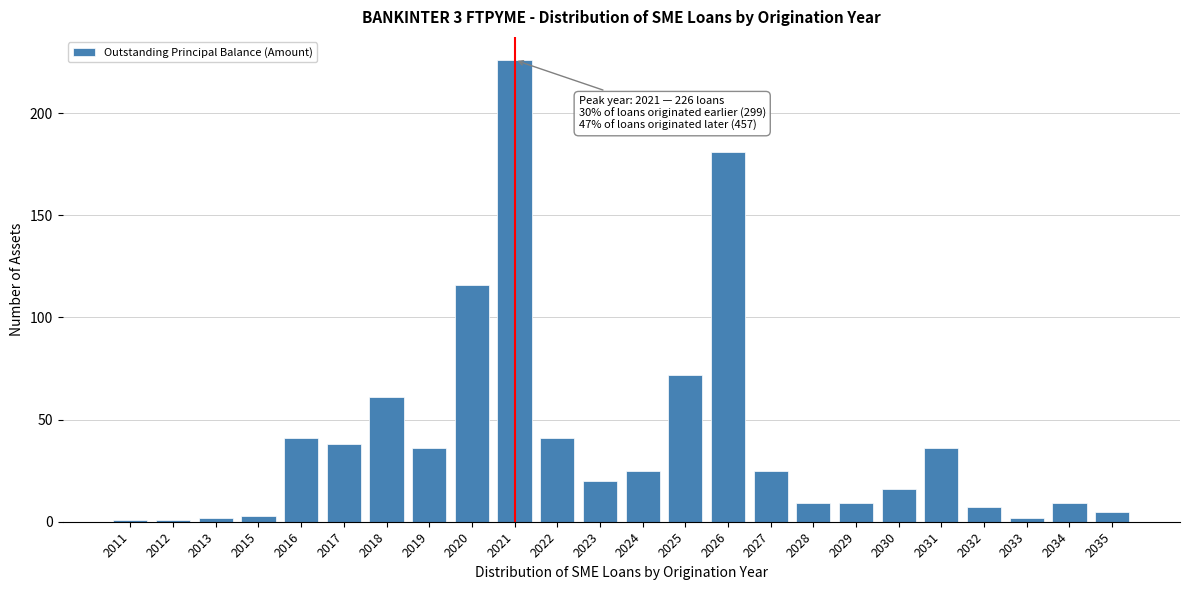

Reading left to right, what are all the values shown in this chart?

1	1	2	3	41	38	61	36	116	226	41	20	25	72	181	25	9	9	16	36	7	2	9	5